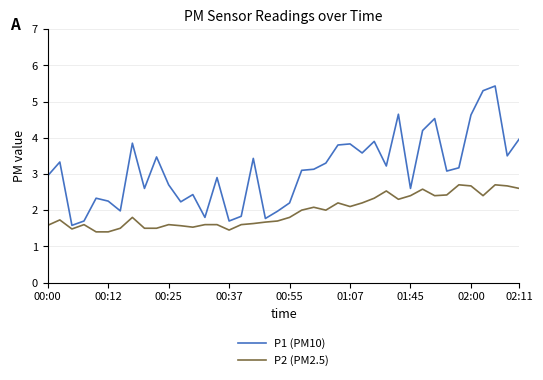

List the series in order of their overall mean, lowest first.

P2 (PM2.5), P1 (PM10)